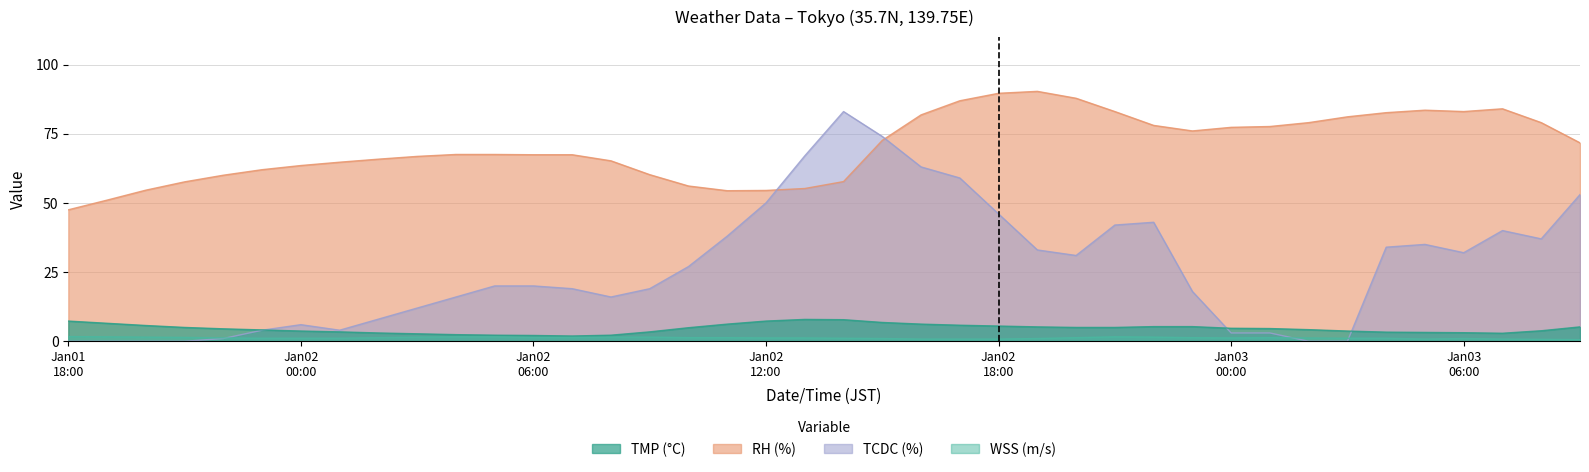

What is the sum of all TMP values?

183.0